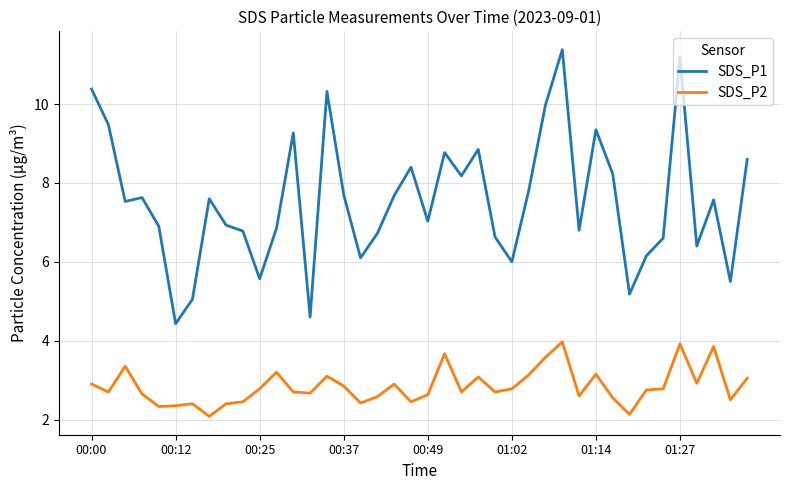

Rank the series by their maximum value, from lowest to highest.

SDS_P2, SDS_P1